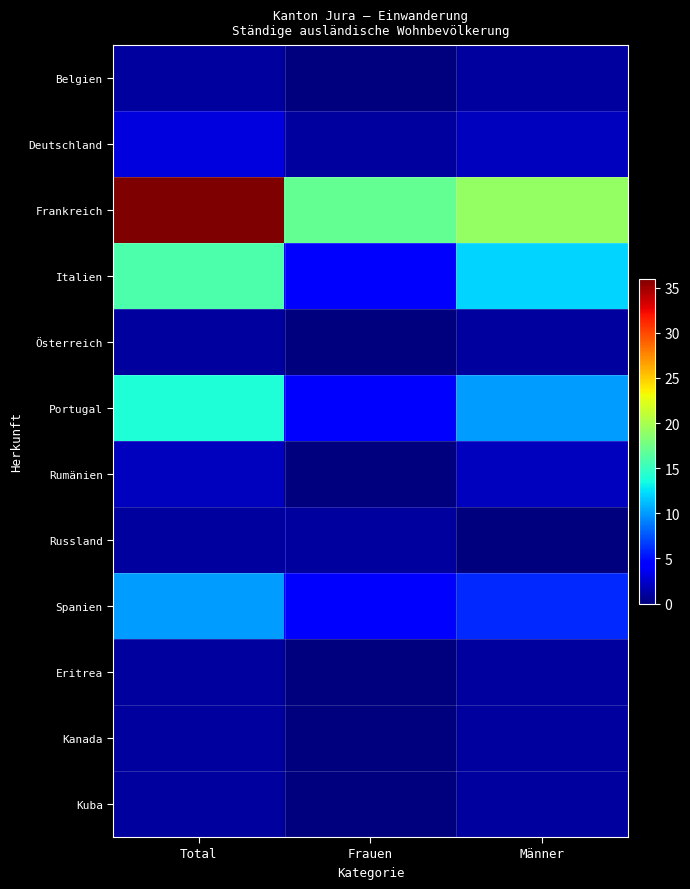

Which series has the largest total across all categories?

Frankreich